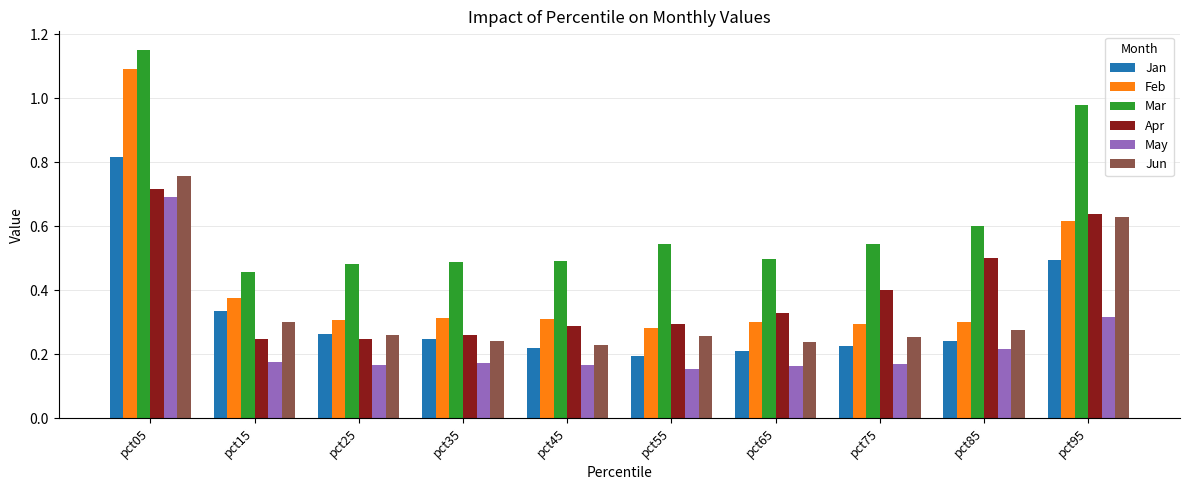

True or false: Mar has a value of 0.5 at pct15.

True